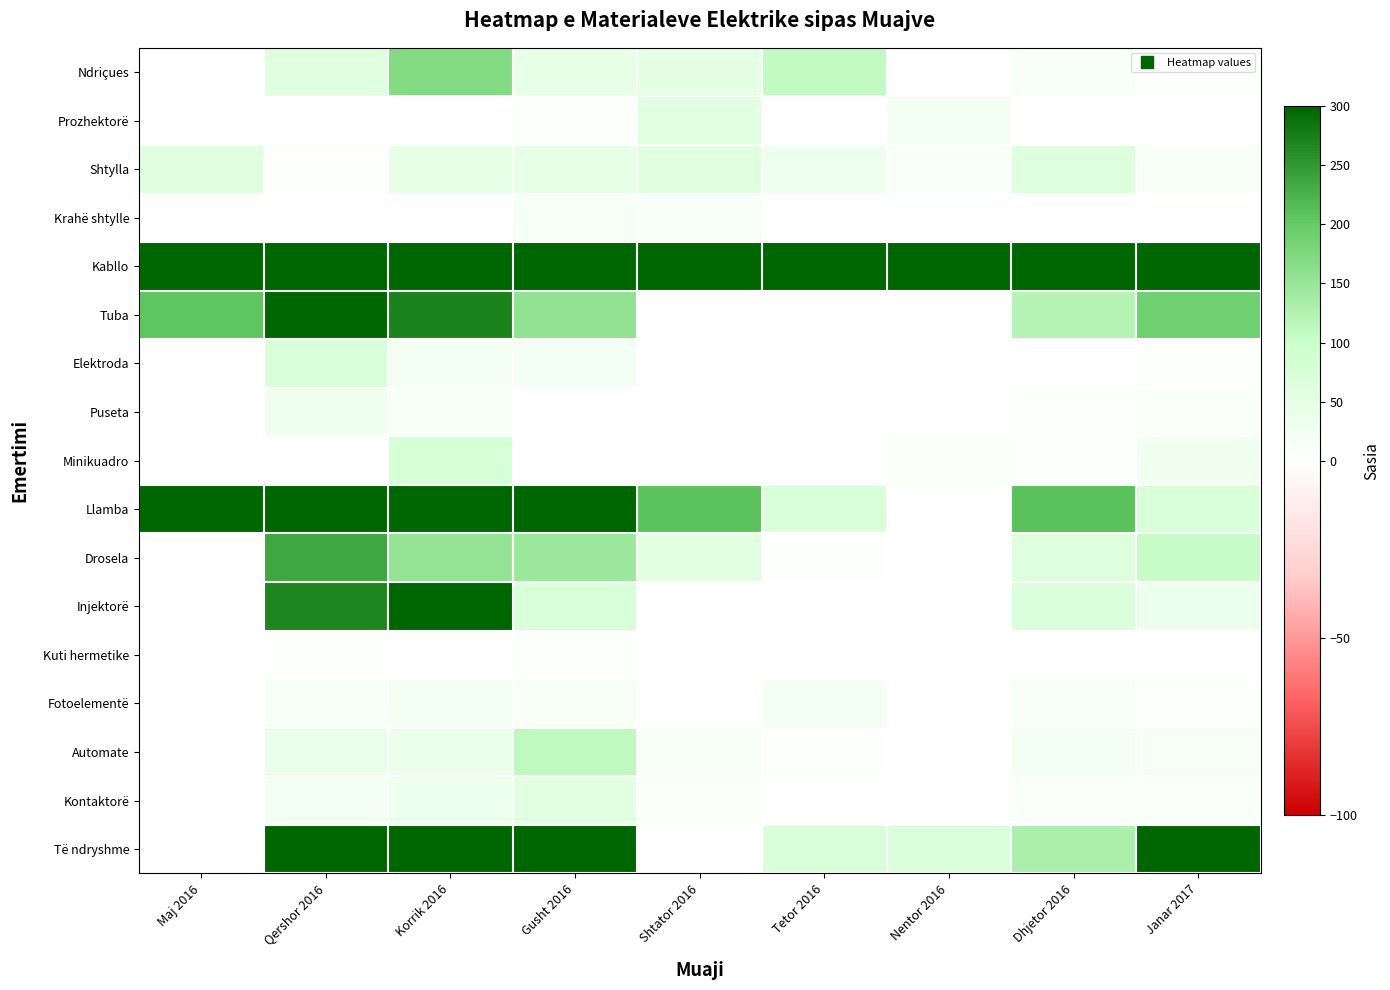

Between Tetor 2016 and Nentor 2016, which is larger?

Tetor 2016